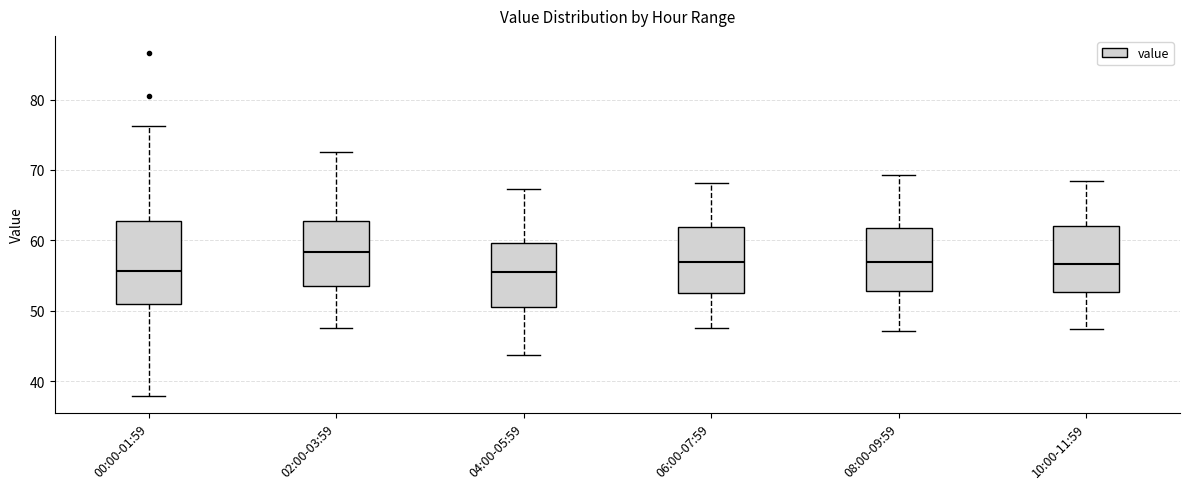

Comparing the boxes themselves (not the whiskers), which one is the tallest?

00:00-01:59